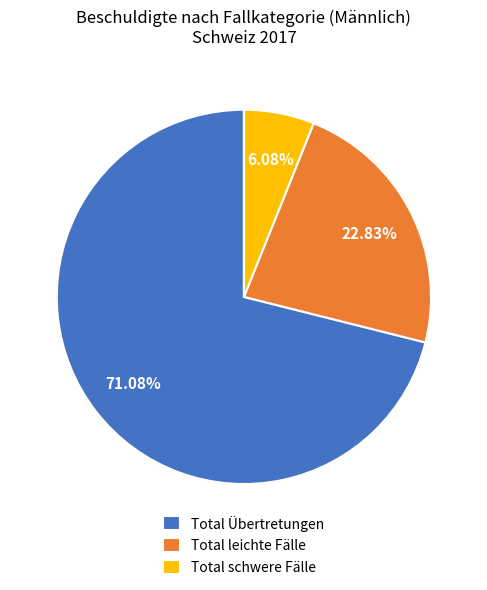

Approximately how many times larger is the value at Total Übertretungen compared to Total leichte Fälle?

3.1